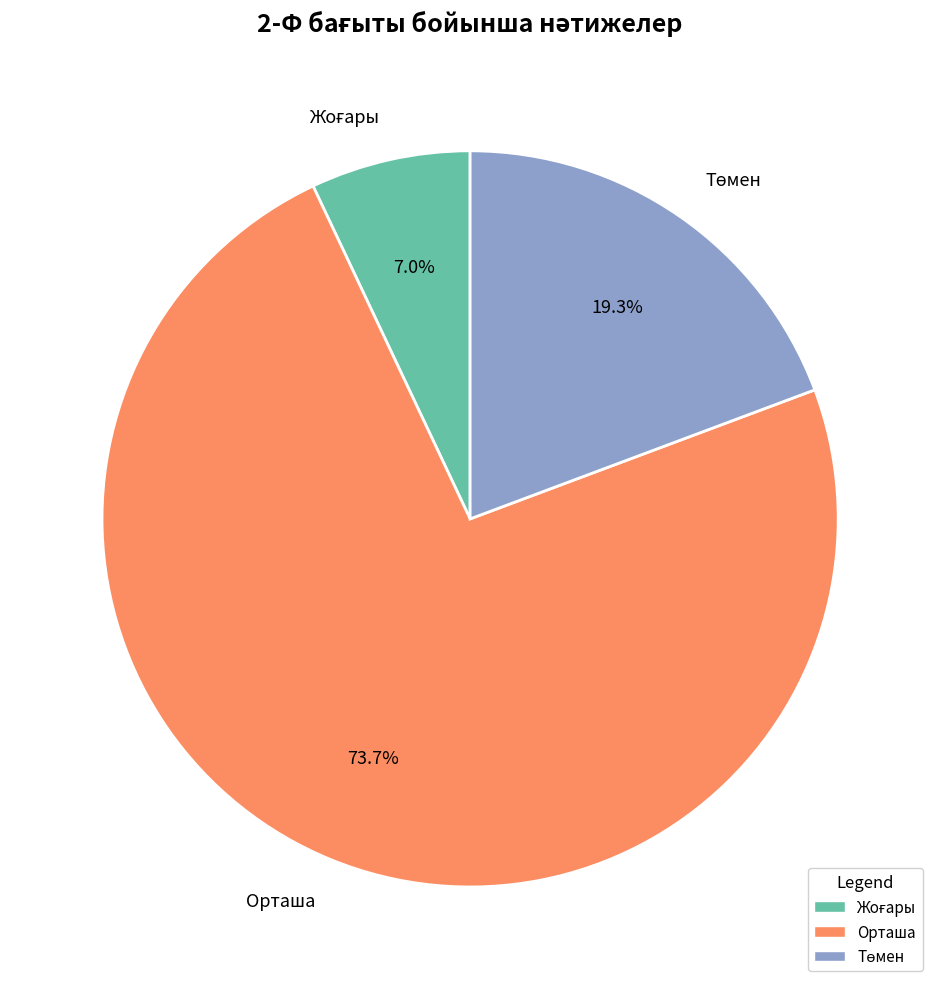

What percentage is NOT represented by Орташа?

26.3%